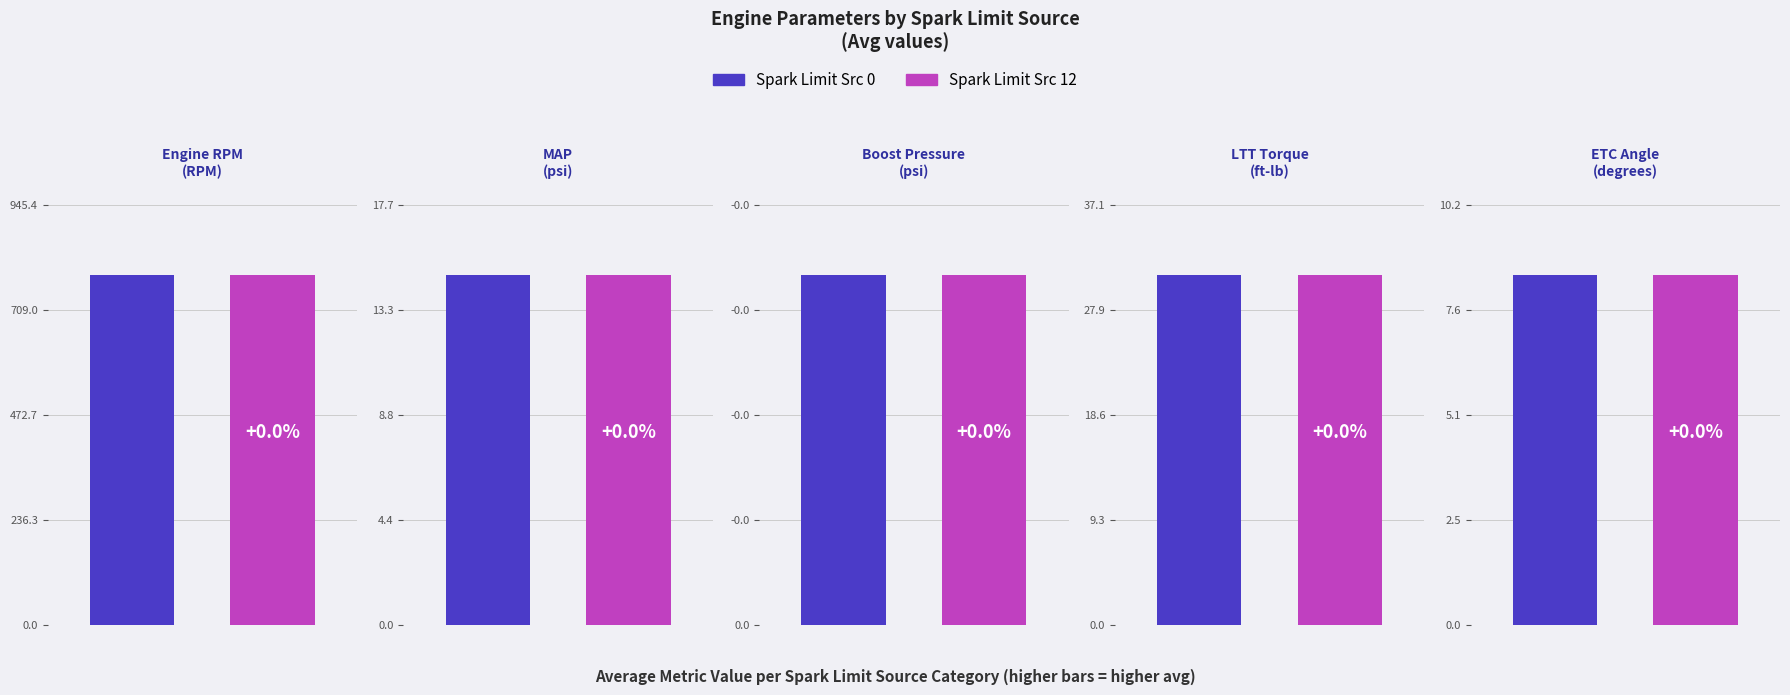

What is the total value across all series at LTT Torque Final (ft-lb)?

61.9